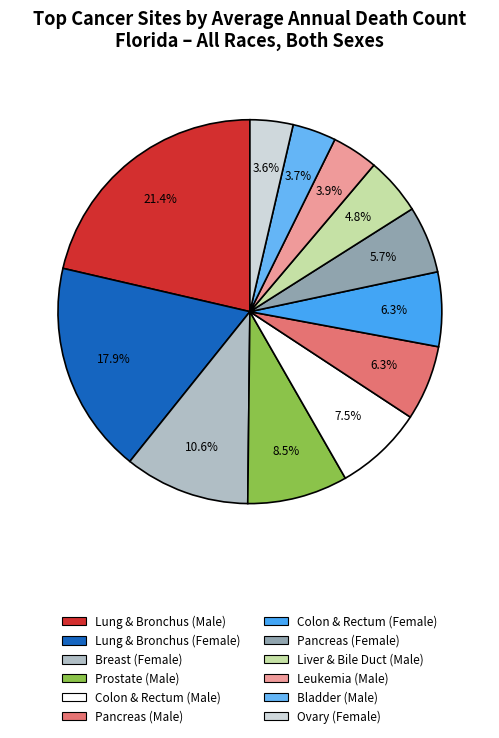

What is the change in value from Bladder (Male) to Ovary (Female)?

-14